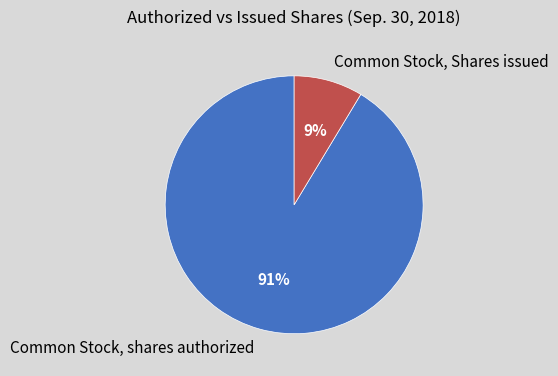

Rank the categories by value from lowest to highest.

Common Stock, Shares issued, Common Stock, shares authorized